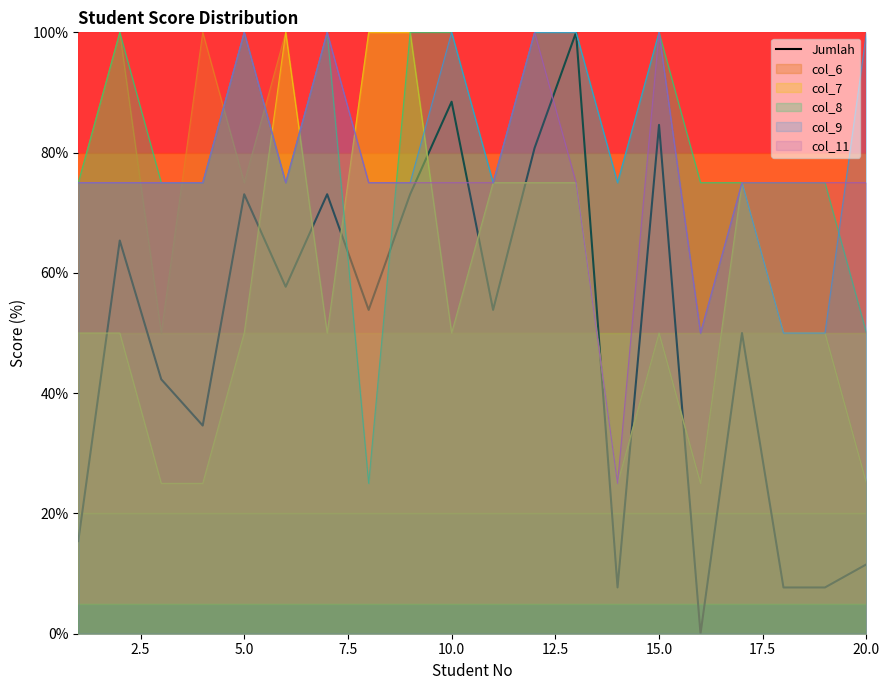

True or false: the data has more than 0 interior local peaks.

True